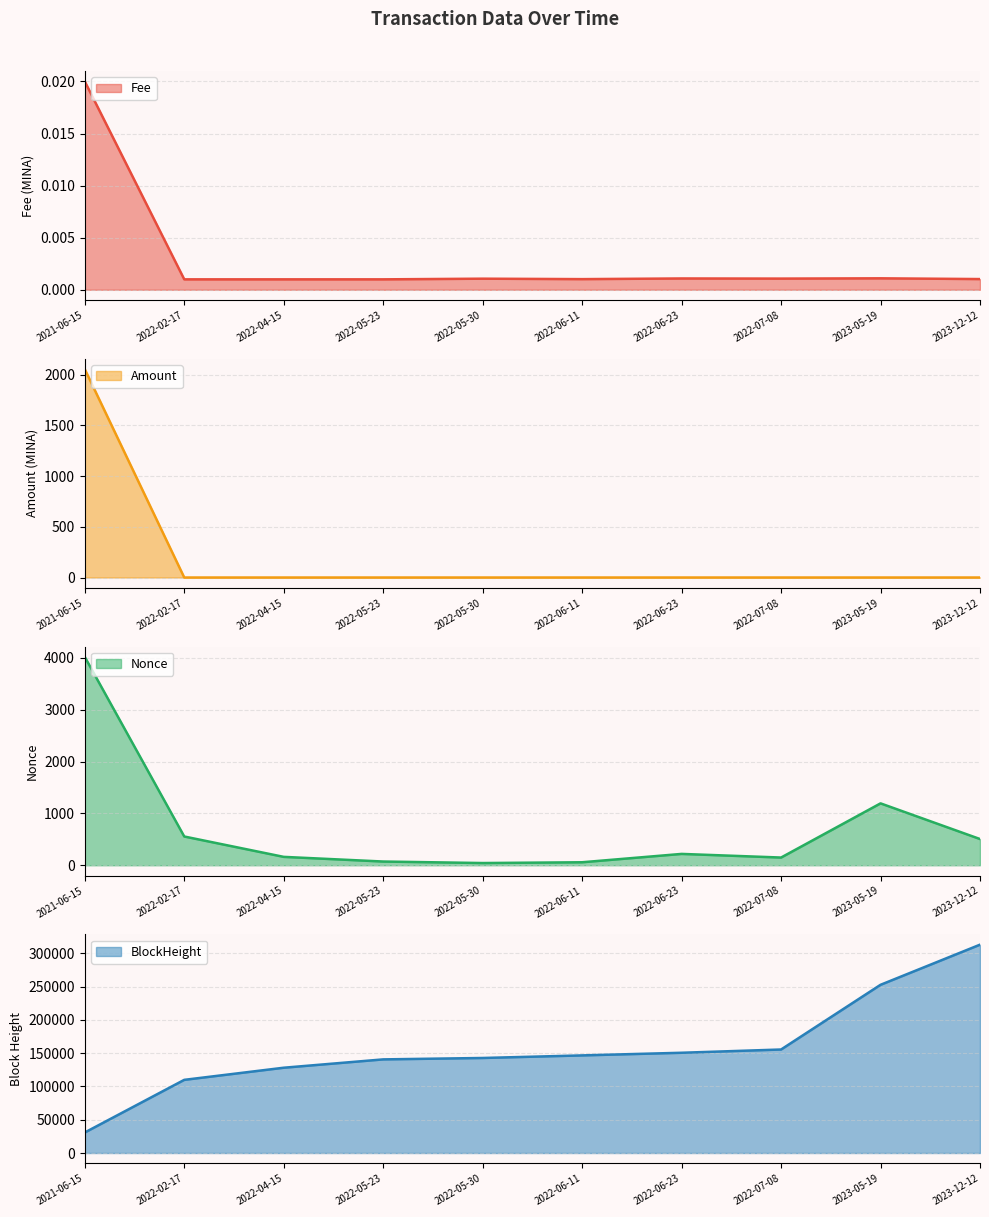

True or false: Amount and BlockHeight intersect in this chart.

False